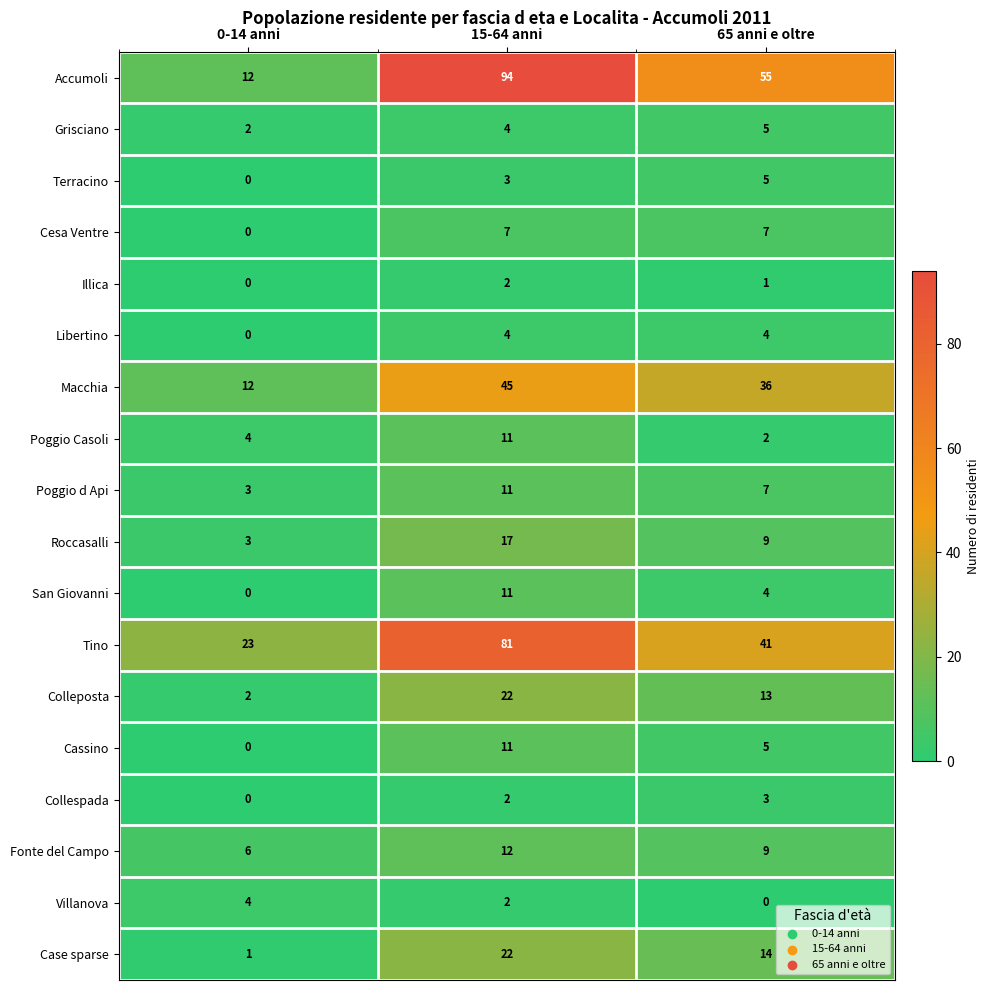

List the labels in order of Case sparse value, smallest first.

0-14 anni, 65 anni e oltre, 15-64 anni